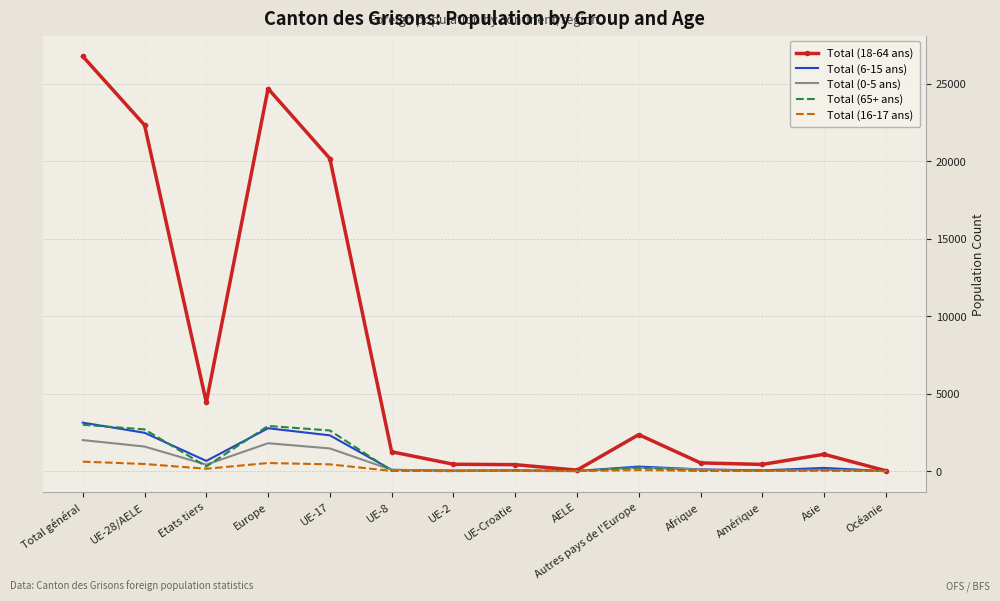

The Total (18-64 ans) series shows 6125 at Etats tiers. True or false?

False